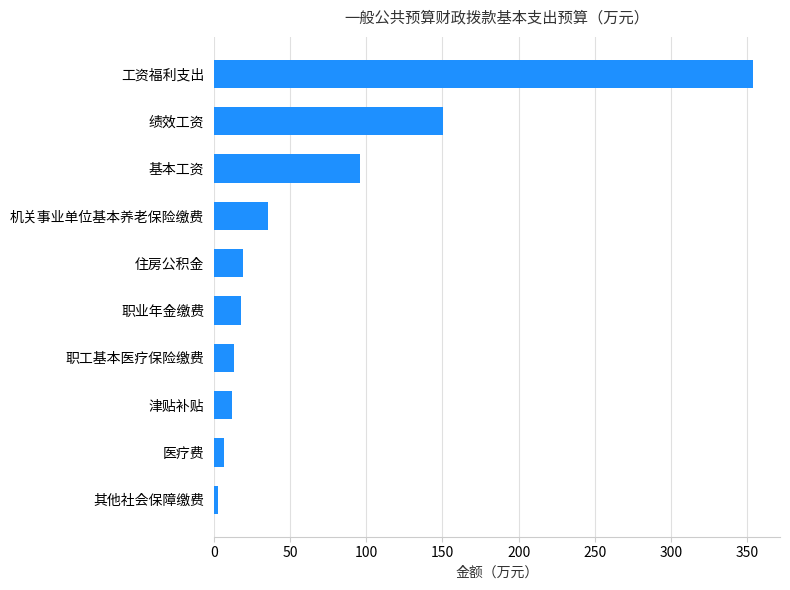

Are the bars grouped side by side (vs. stacked)?

No